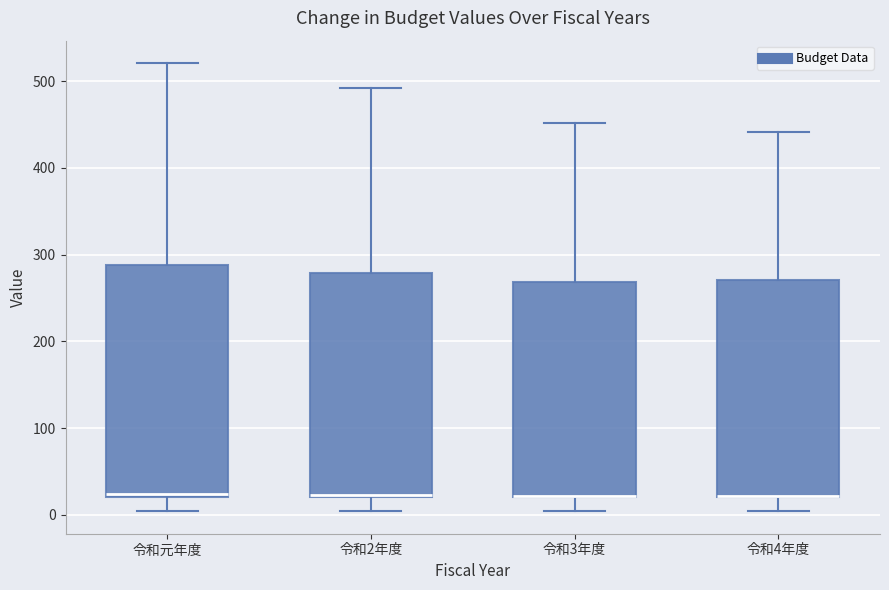

Reading left to right, transcribe this box plot: for each box, give where its median line is, the range the box spans, and where its two whiskers end, as read against the y-axis. The values are not printed on the chart, so give them approximately, as read against the axis.

令和元年度: median 20 (just above the box's lower edge), box 20 to 290, whiskers 0 to 520
令和2年度: median 20, box 20 to 280, whiskers 0 to 490
令和3年度: median 20 (drawn on the box's lower edge), box 20 to 270, whiskers 0 to 450
令和4年度: median 20 (drawn on the box's lower edge), box 20 to 270, whiskers 0 to 440